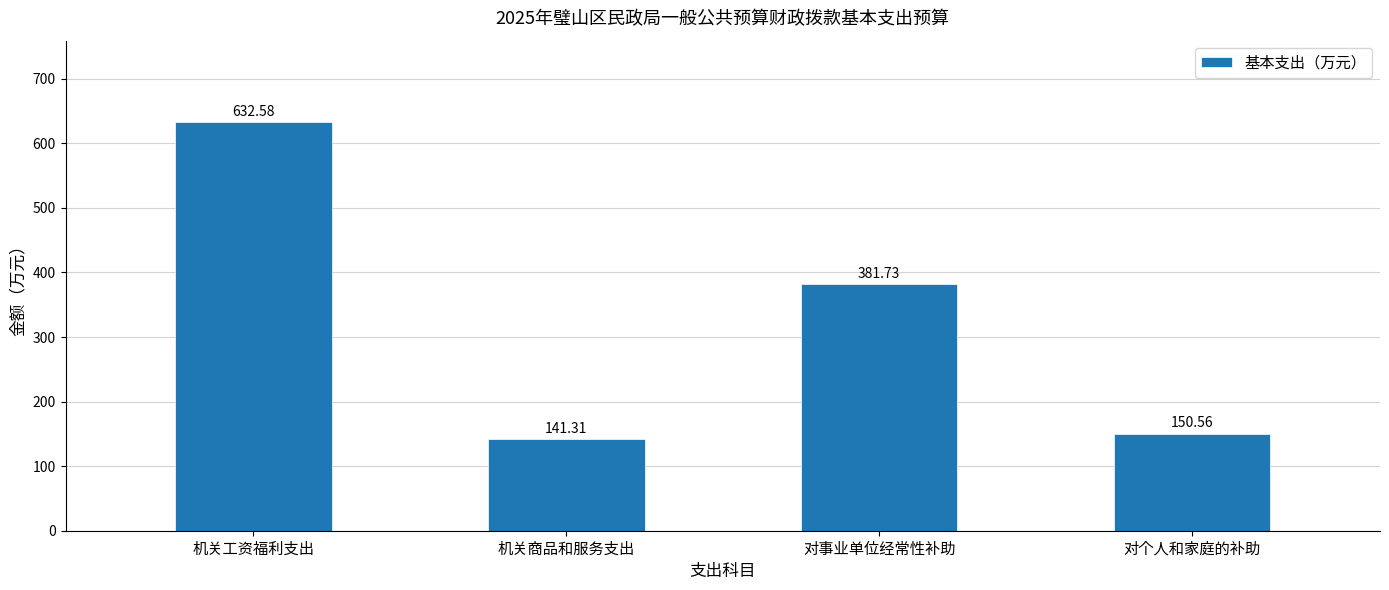

List the labels in order of value, smallest first.

机关商品和服务支出, 对个人和家庭的补助, 对事业单位经常性补助, 机关工资福利支出